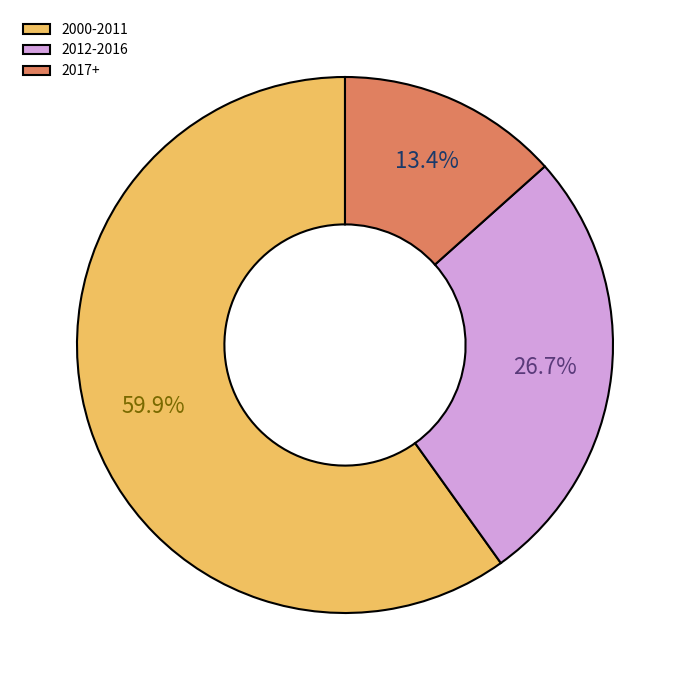

Which category has the smallest portion of the pie?

2017+